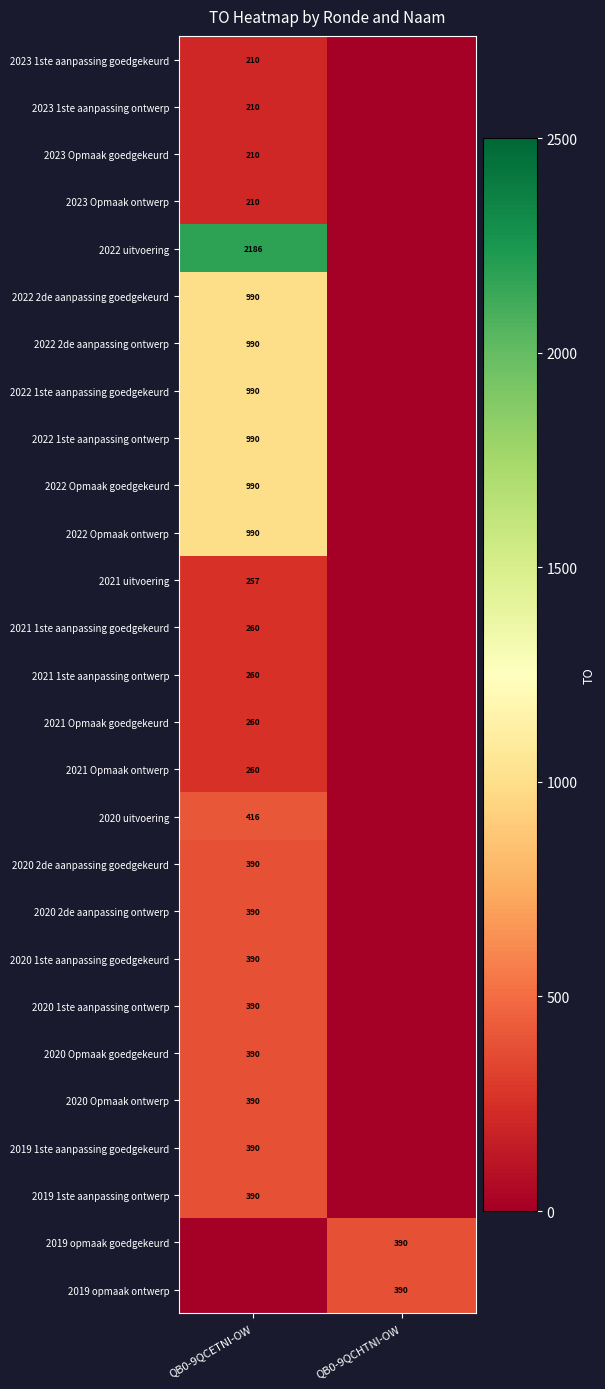

Is it true that 2020 1ste aanpassing goedgekeurd equals 390 at QB0-9QCETNI-OW?

True